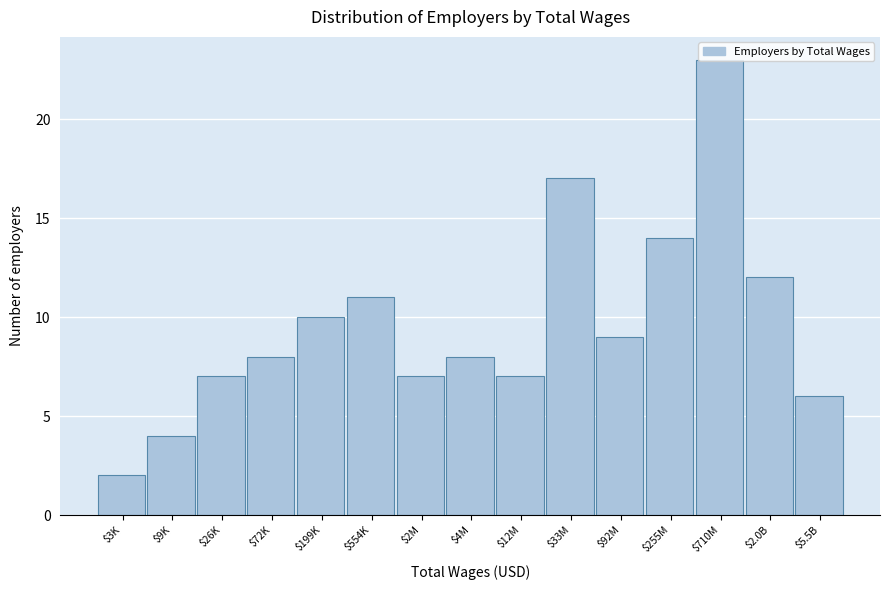

What is the greatest value displayed?

23